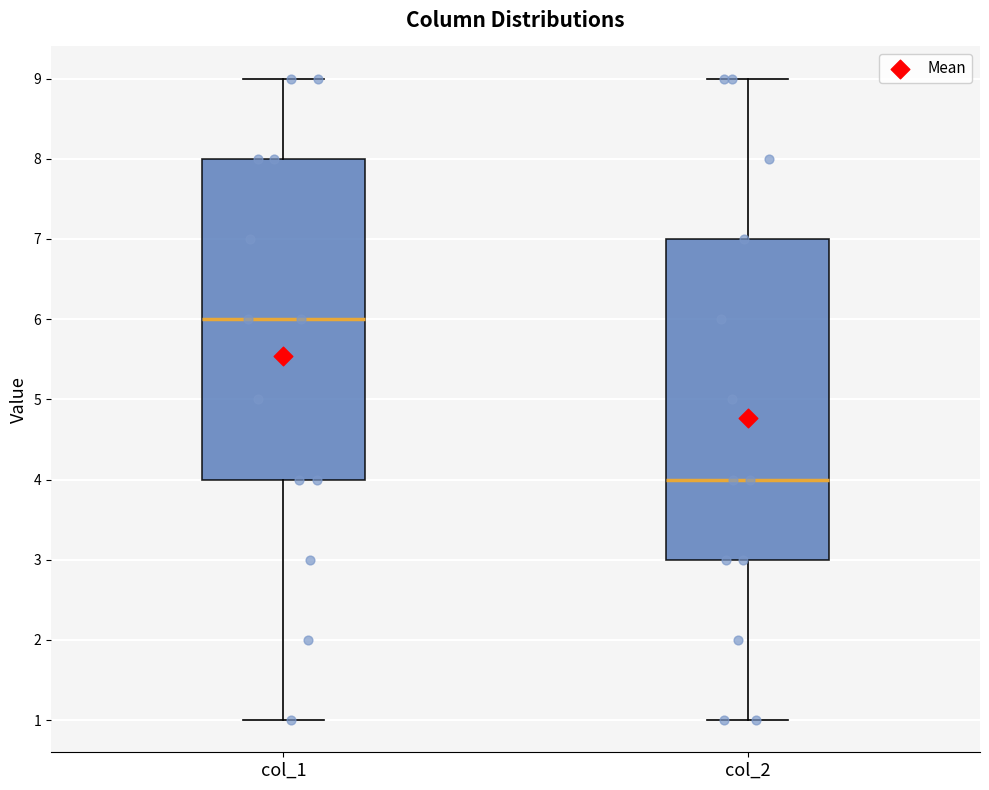

Reading left to right, read every box against the y-axis: the position of its median line, the range the box covers, and the ends of its whiskers. The values are not printed on the chart, so give them approximately, as read against the axis.

col_1: median 6, box 4 to 8, whiskers 1 to 9
col_2: median 4, box 3 to 7, whiskers 1 to 9